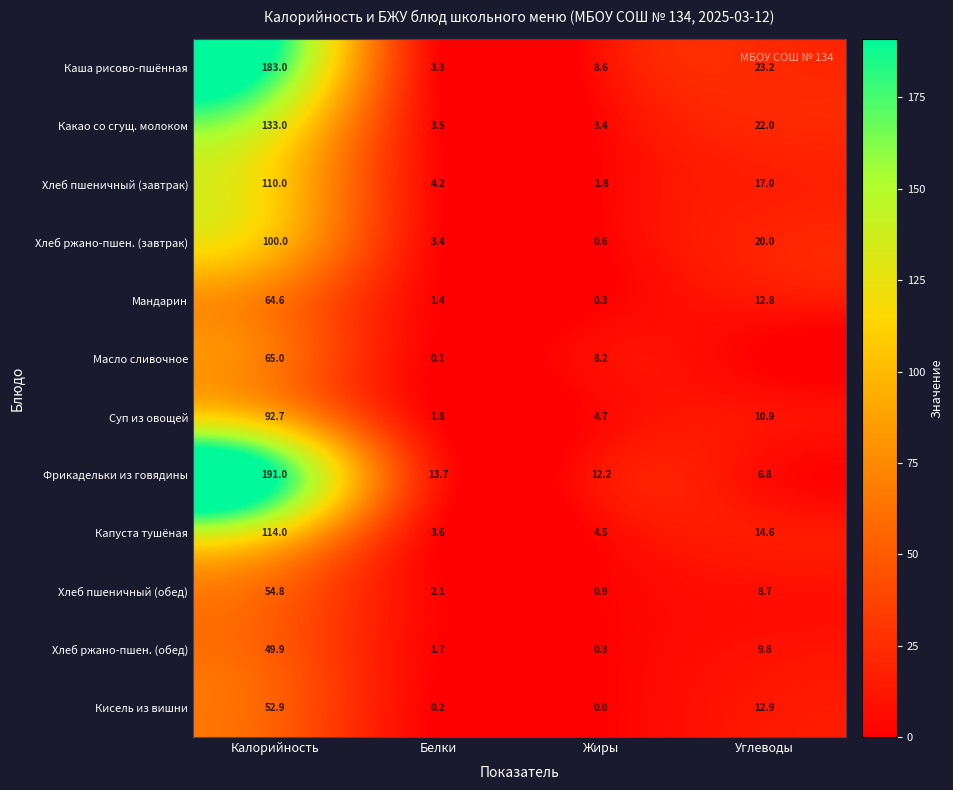

Between Углеводы and Калорийность, which is larger?

Калорийность